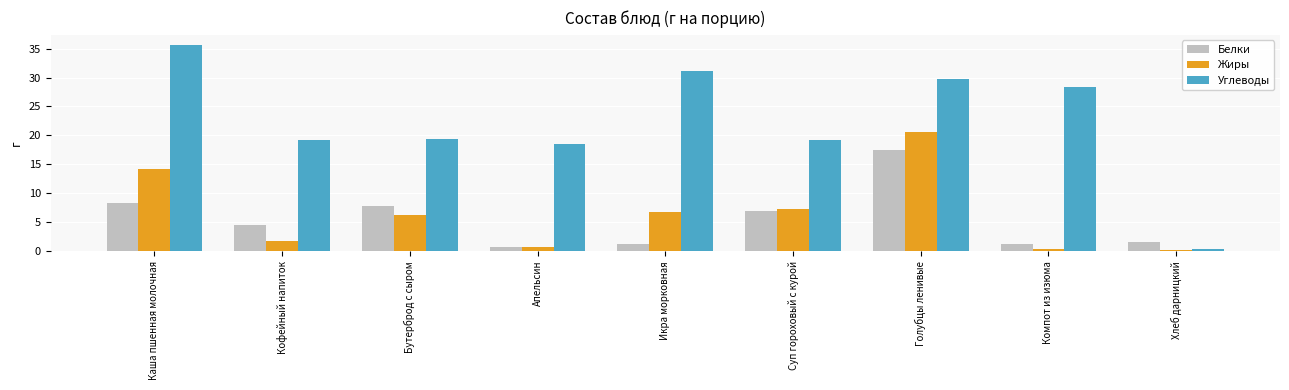

What is the total value across all series at Голубцы ленивые?

67.9